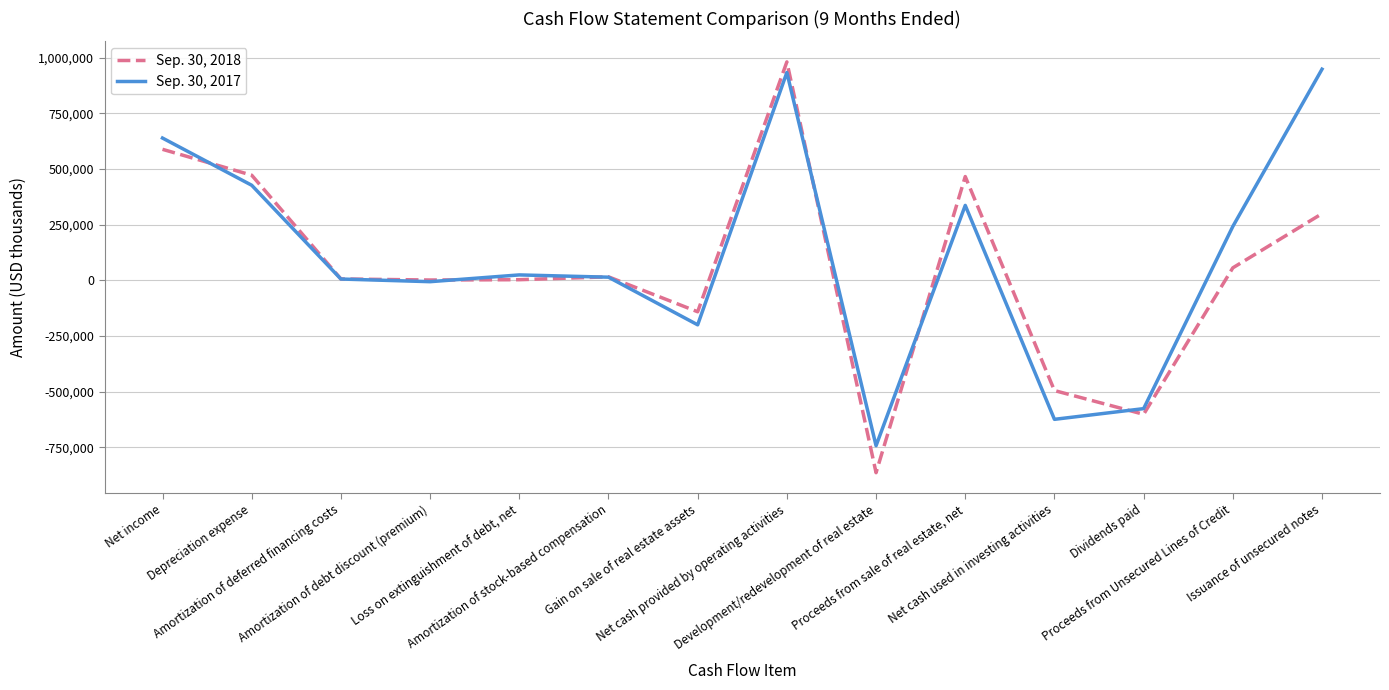

What are all the series names shown in the legend?

Sep. 30, 2018, Sep. 30, 2017